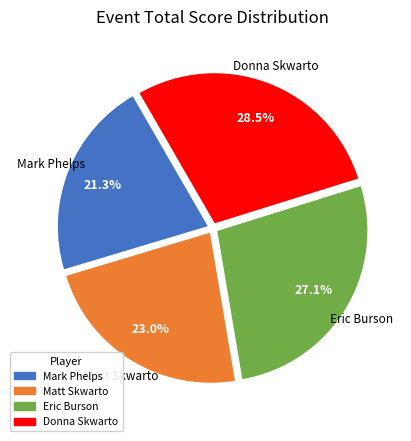

Count the number of slices in the pie.

4